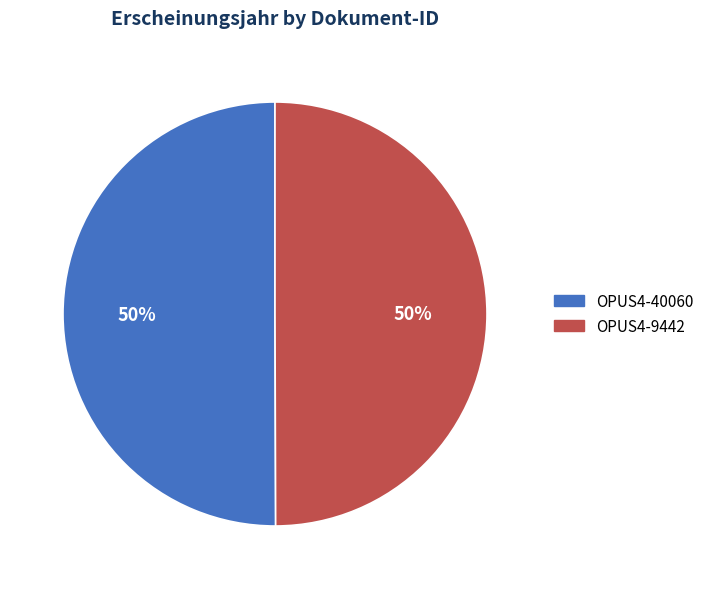

To the nearest percent, what is the average slice percentage?

50%